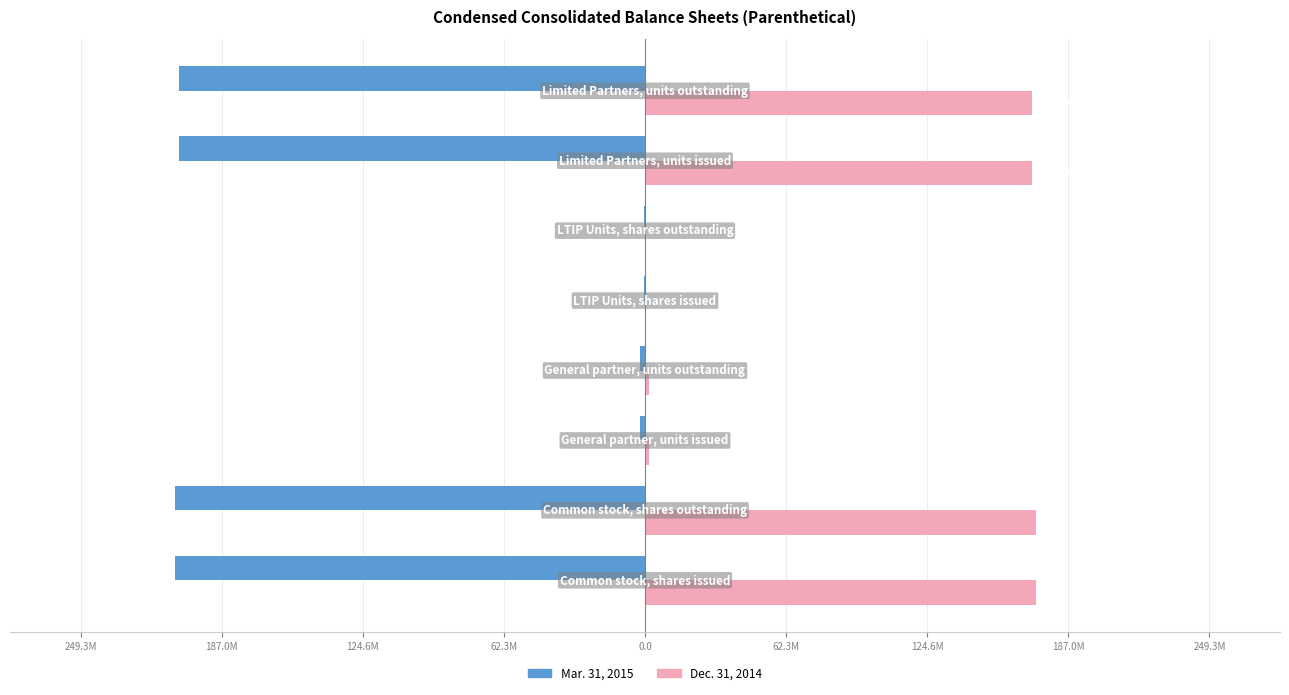

Reading left to right, list all the values displayed in this chart.

Mar. 31, 2015: 249.3M=-207731000	187.0M=-207731000	124.6M=-2072000	62.3M=-2072000	0.0=-292000	62.3M=-292000	124.6M=-205659000	187.0M=-205659000
Dec. 31, 2014: 249.3M=172743000	187.0M=172743000	124.6M=1722000	62.3M=1722000	0.0=292000	62.3M=292000	124.6M=171021000	187.0M=171021000